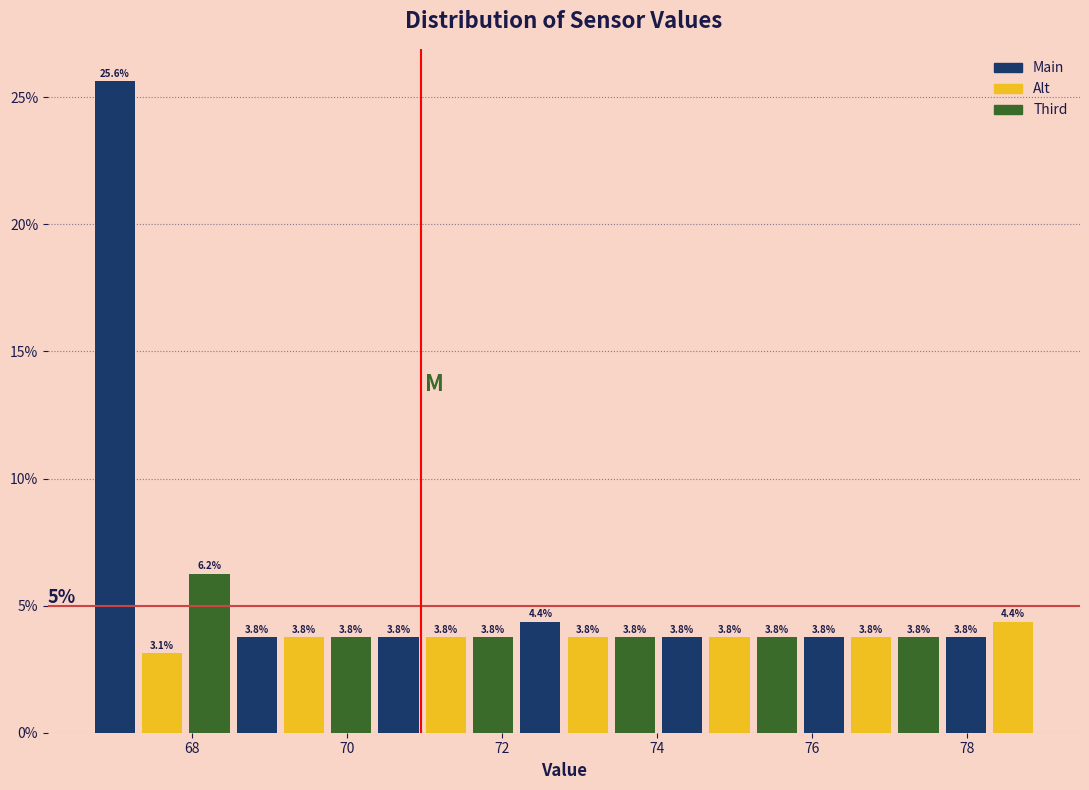

Around what value on the x-axis is the tallest bar? Give the approximate position of its centre, as read against the axis.

67.0